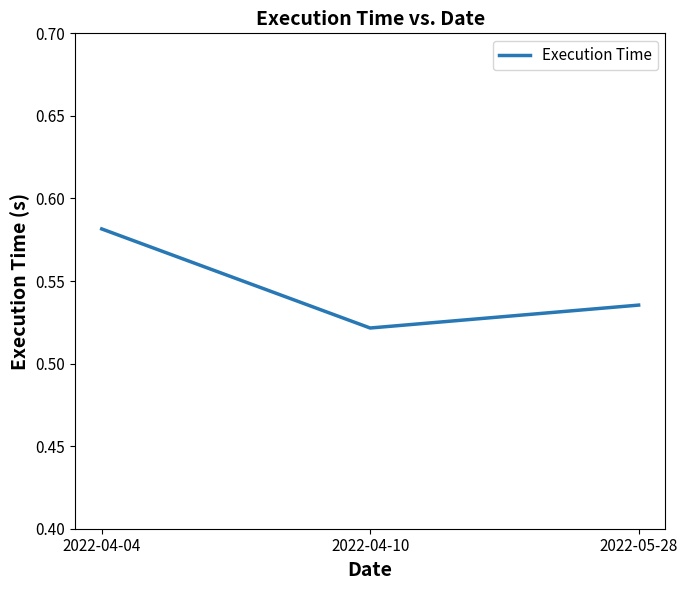

Where is the data nearest to the value 0?

2022-04-10